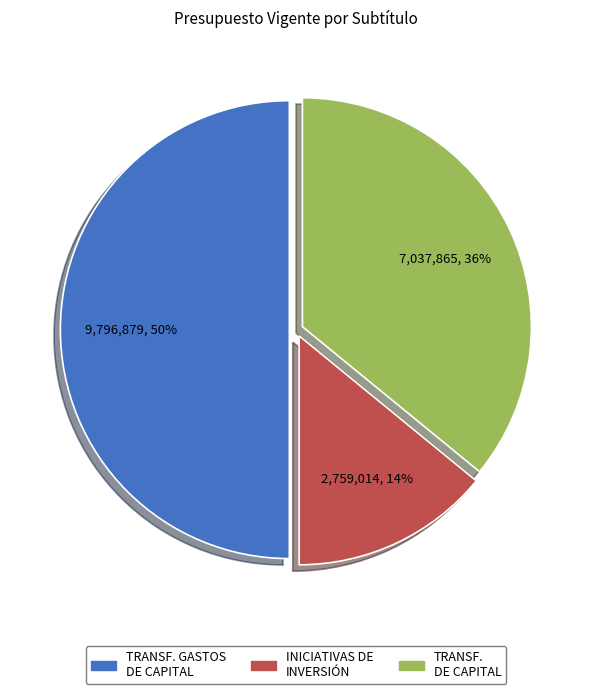

To the nearest percent, what is the average slice percentage?

33%